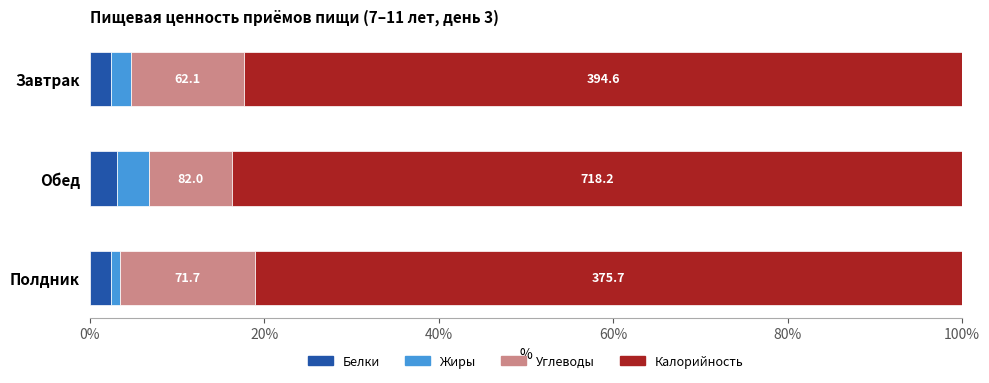

List the series in order of their peak value, lowest first.

Белки, Жиры, Углеводы, Калорийность